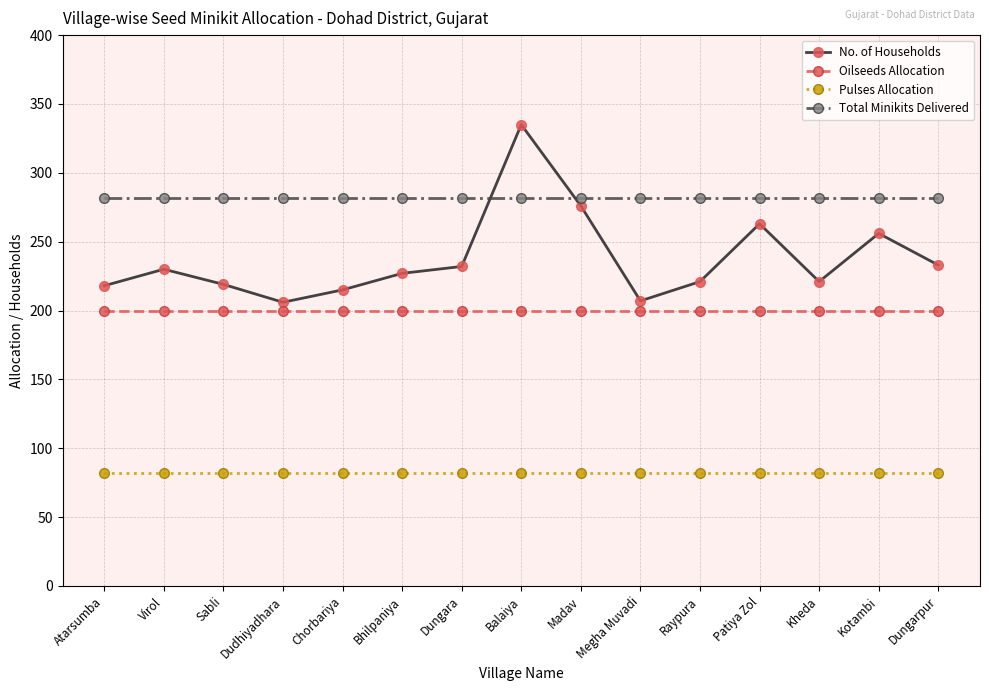

True or false: Pulses Allocation and Oilseeds Allocation intersect in this chart.

False